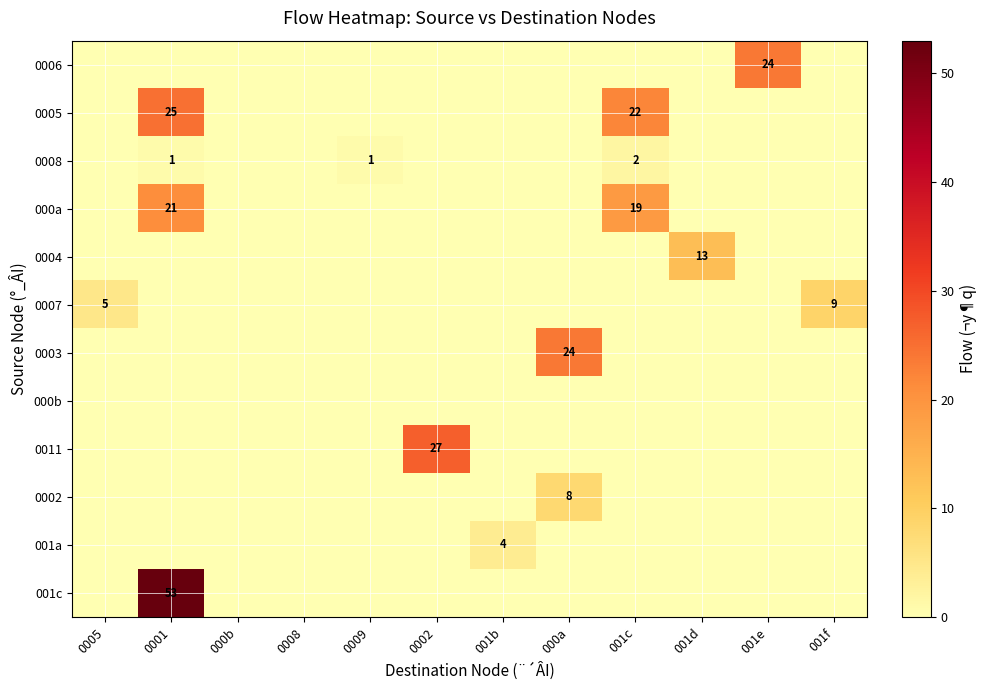

The value of 0011 at 0002 is 45. True or false?

False